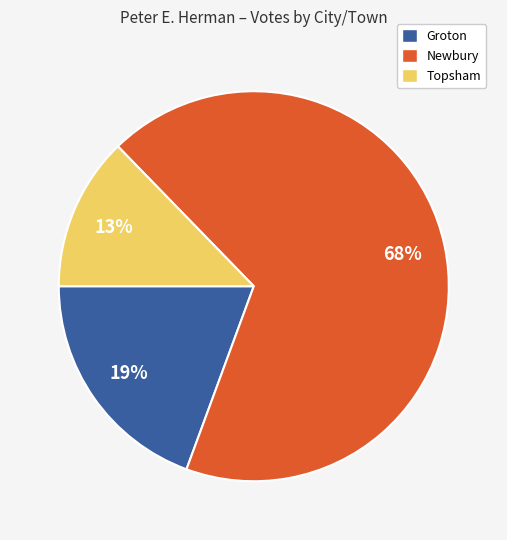

To the nearest percent, what portion does Topsham represent?

13%